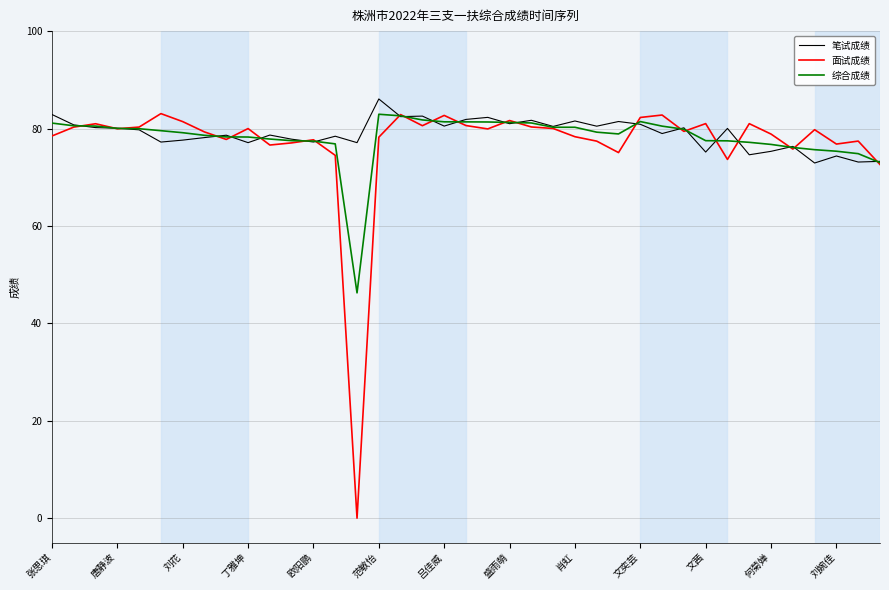

What is the maximum value shown in the chart?

86.1